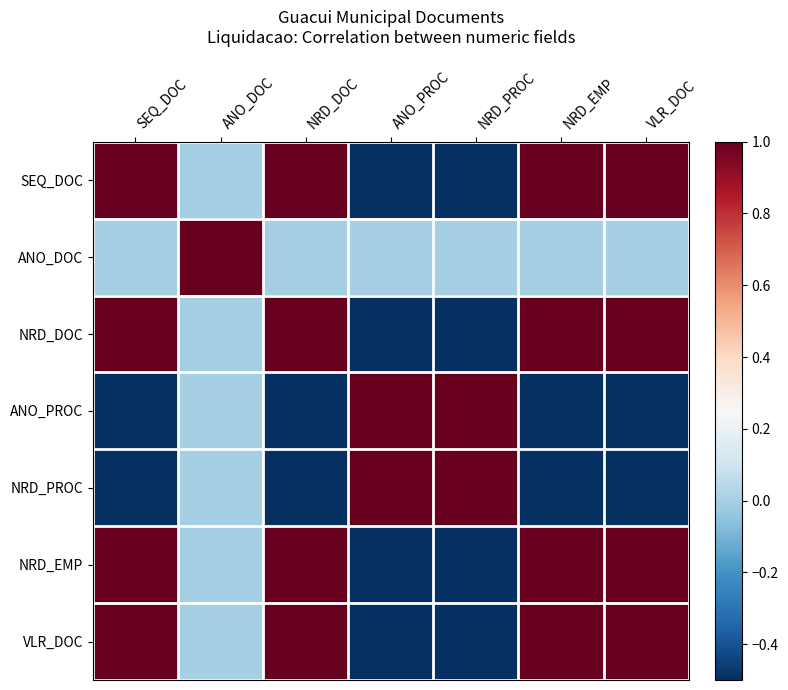

Which series changed the most between SEQ_DOC and ANO_PROC?

NRD_DOC